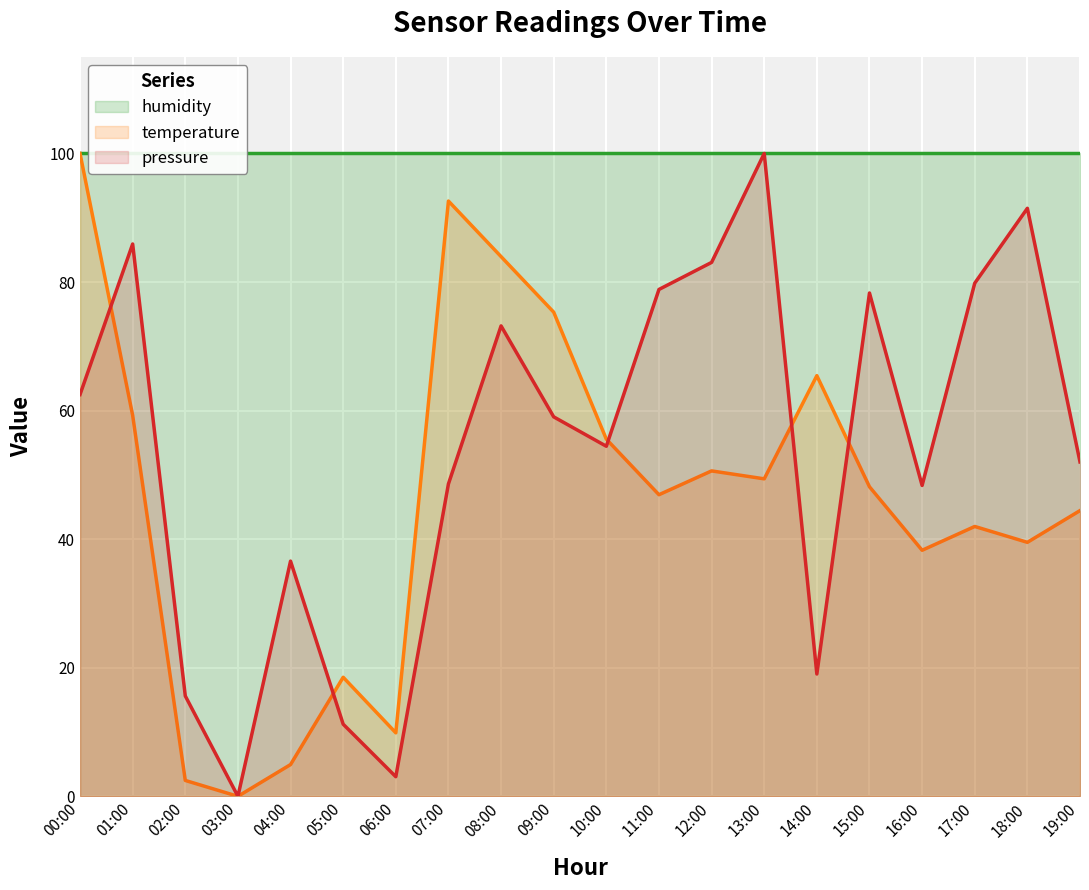

Is the value of temperature at 09:00 greater than the value of pressure at 06:00?

Yes